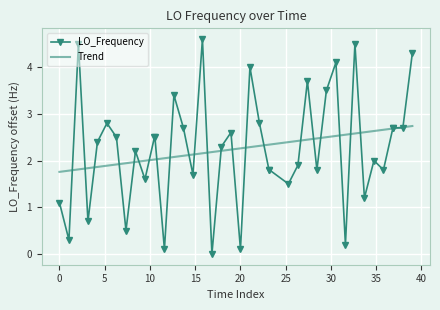

Which series has the largest range (max minus min)?

LO_Frequency